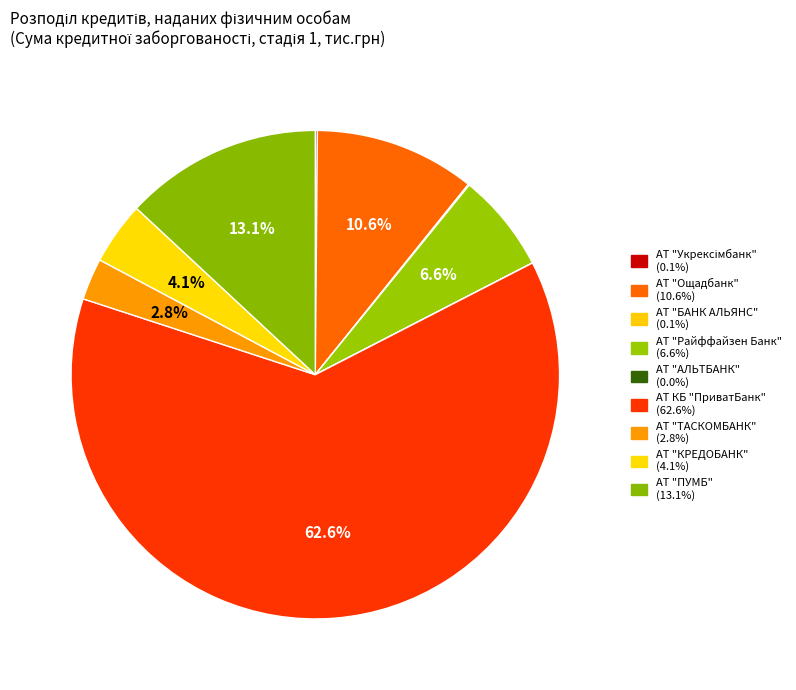

To the nearest percent, what portion does АТ "ПУМБ" represent?

13%